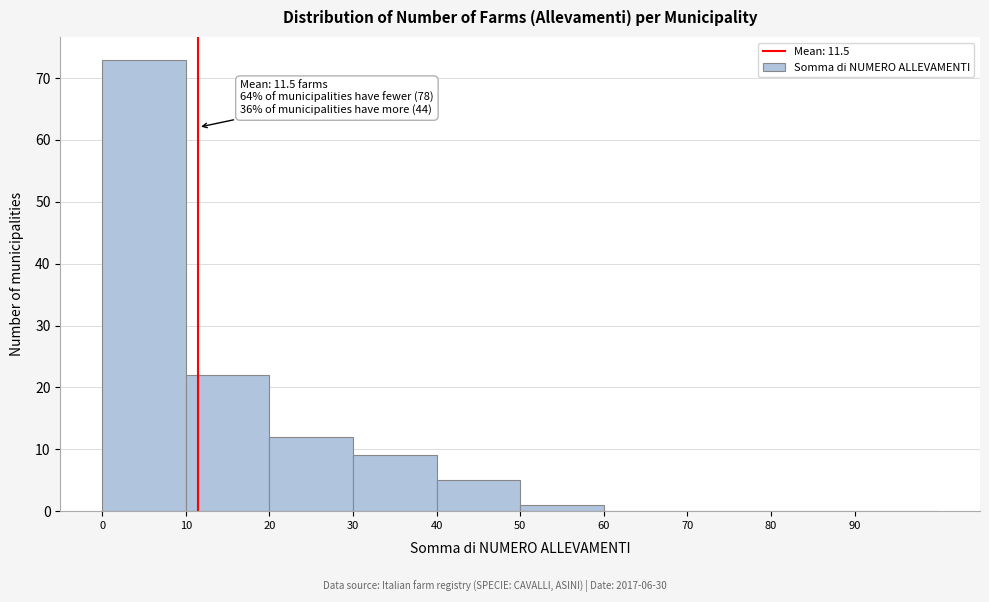

Over which range of the x-axis is the bar tallest?

0 to 10